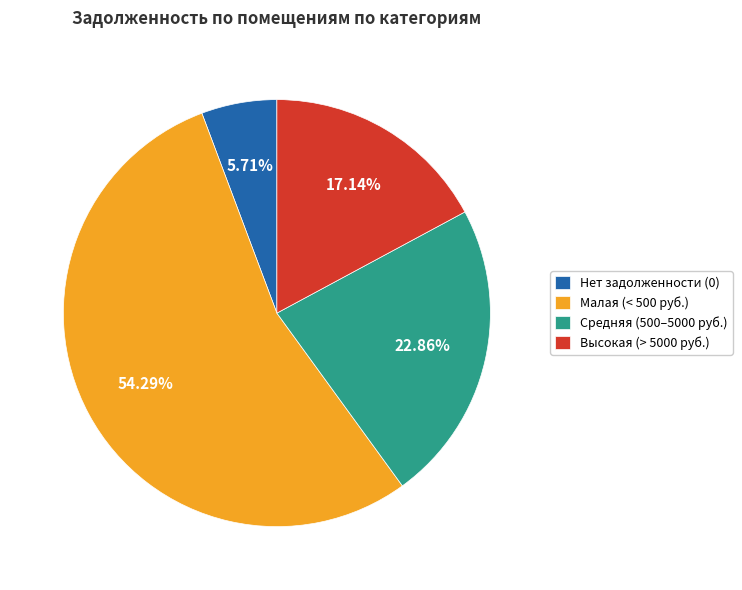

Which slice is the smallest?

Нет задолженности (0)